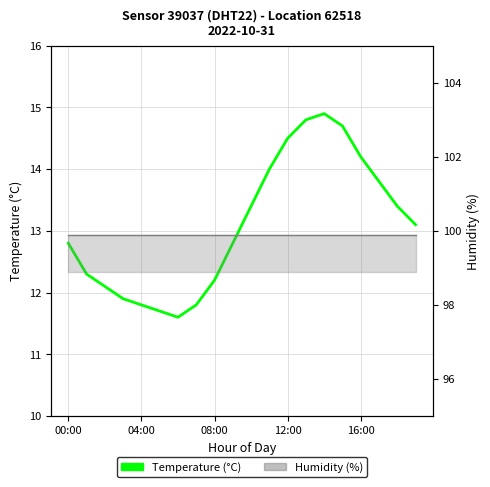

Rank the series at 11 from highest to lowest value.

Humidity (%), Temperature (°C)